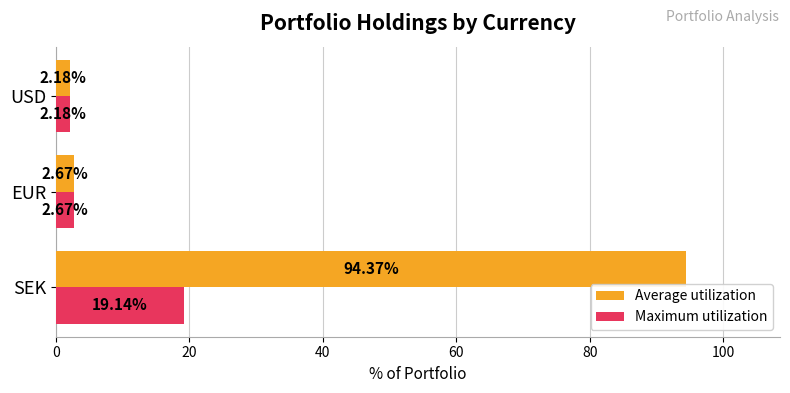

What is the greatest value displayed?

94.4